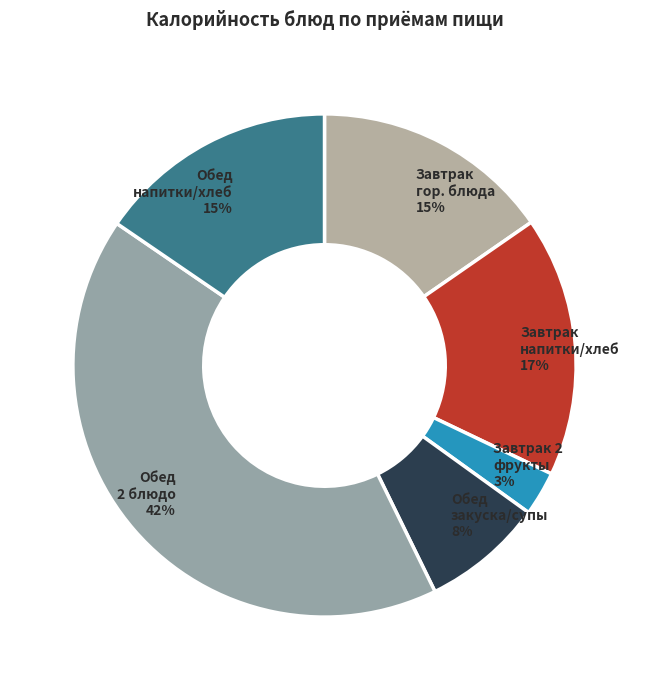

Which category has the biggest portion of the pie?

Обед 2 блюдо 42%